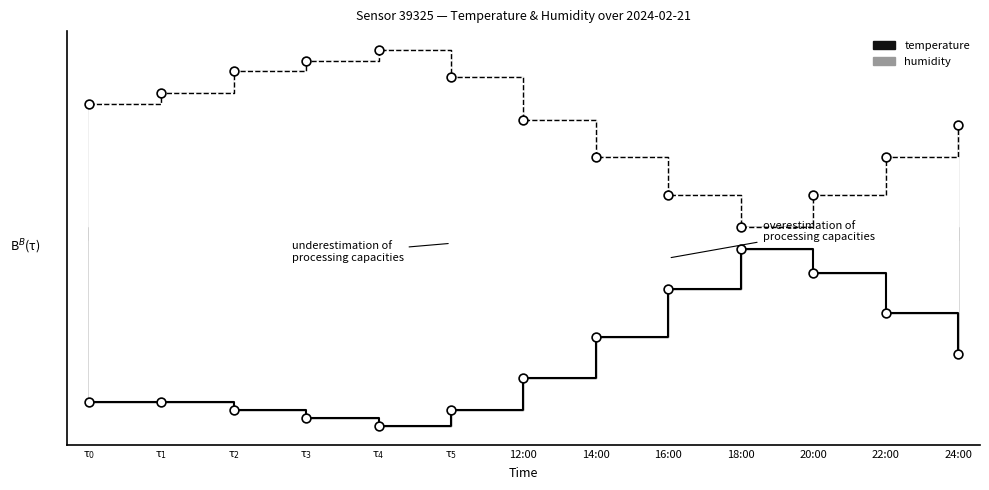

At which category is the sum across all series the highest?

20:00